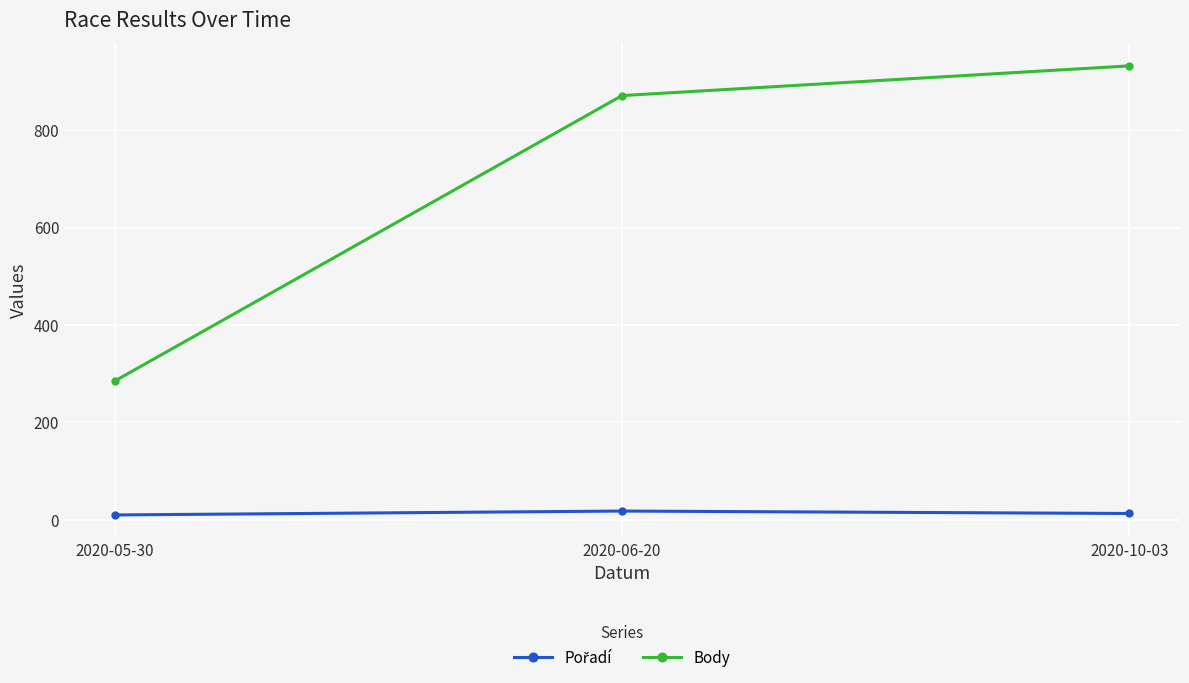

At which label does Body reach its minimum?

2020-05-30